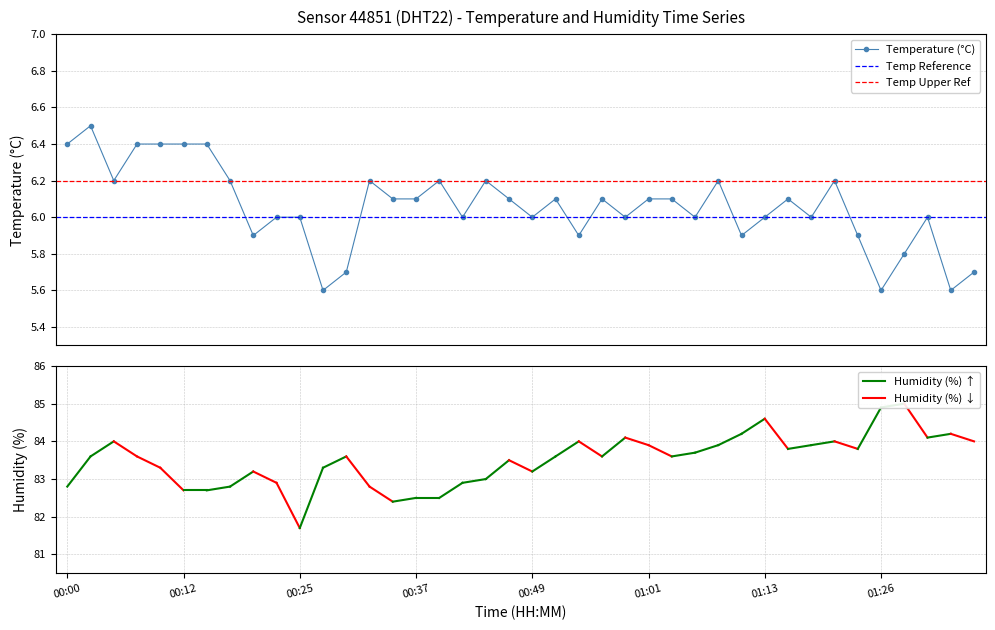

Reading left to right, transcribe all the data shown in this chart.

6.4	6.5	6.2	6.4	6.4	6.4	6.4	6.2	5.9	6.0	6.0	5.6	5.7	6.2	6.1	6.1	6.2	6.0	6.2	6.1	6.0	6.1	5.9	6.1	6.0	6.1	6.1	6.0	6.2	5.9	6.0	6.1	6.0	6.2	5.9	5.6	5.8	6.0	5.6	5.7